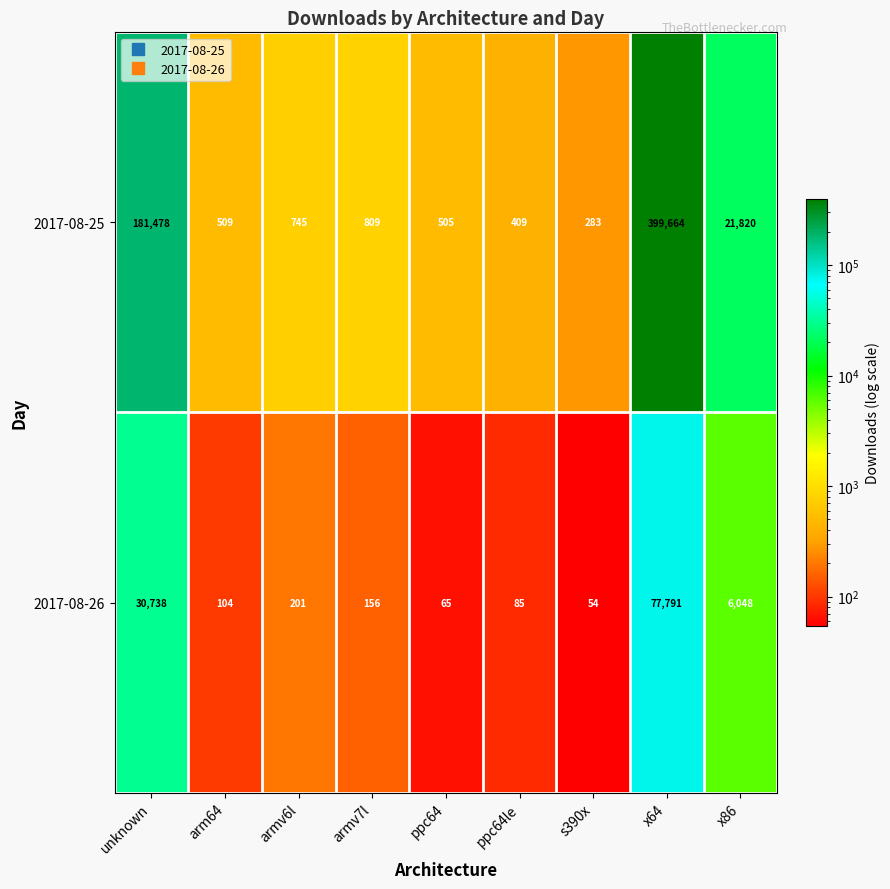

At how many categories does at least one series exceed 222887?

1